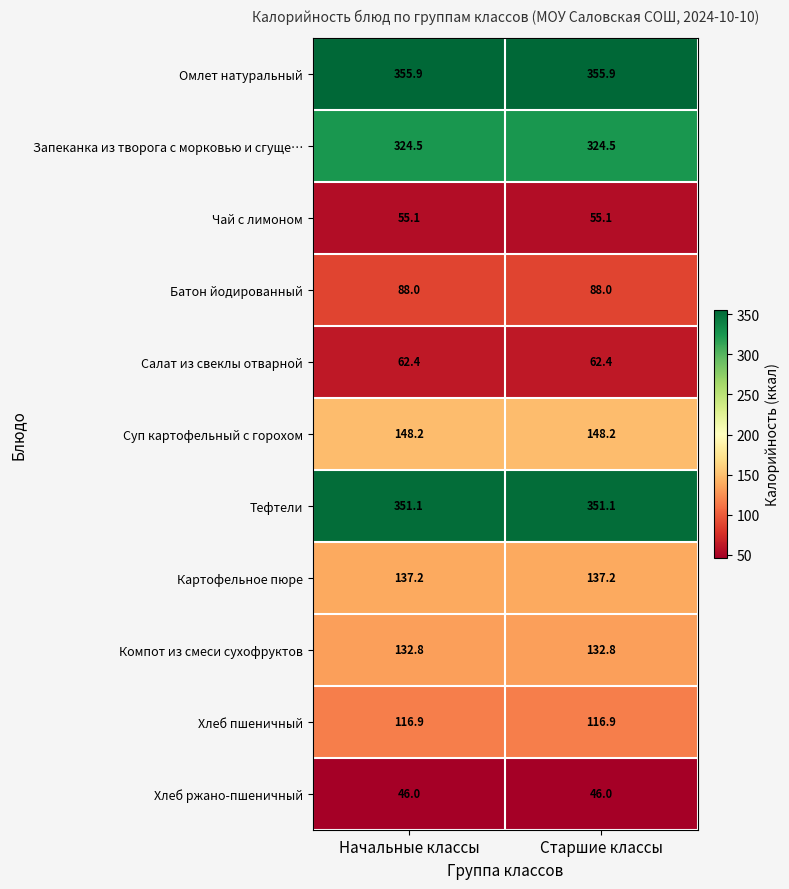

What is the average value of the Батон йодированный series?

88.0